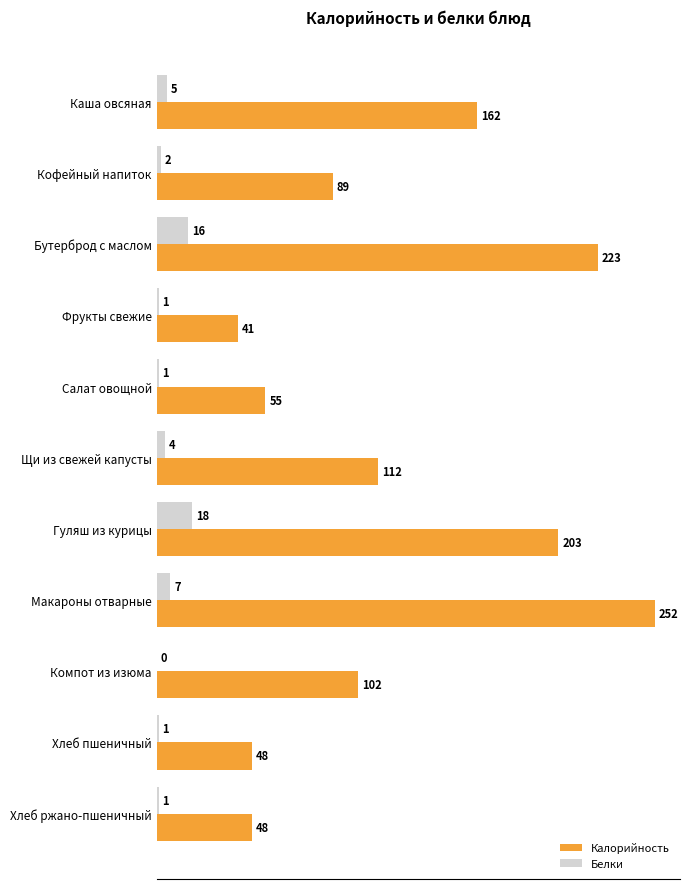

Which category has the highest value in the Белки series?

Гуляш из курицы